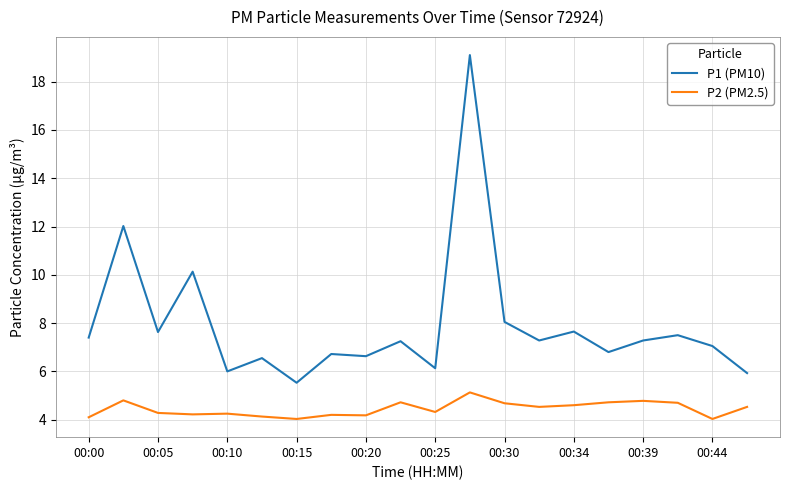

List the series in order of their peak value, highest first.

P1 (PM10), P2 (PM2.5)